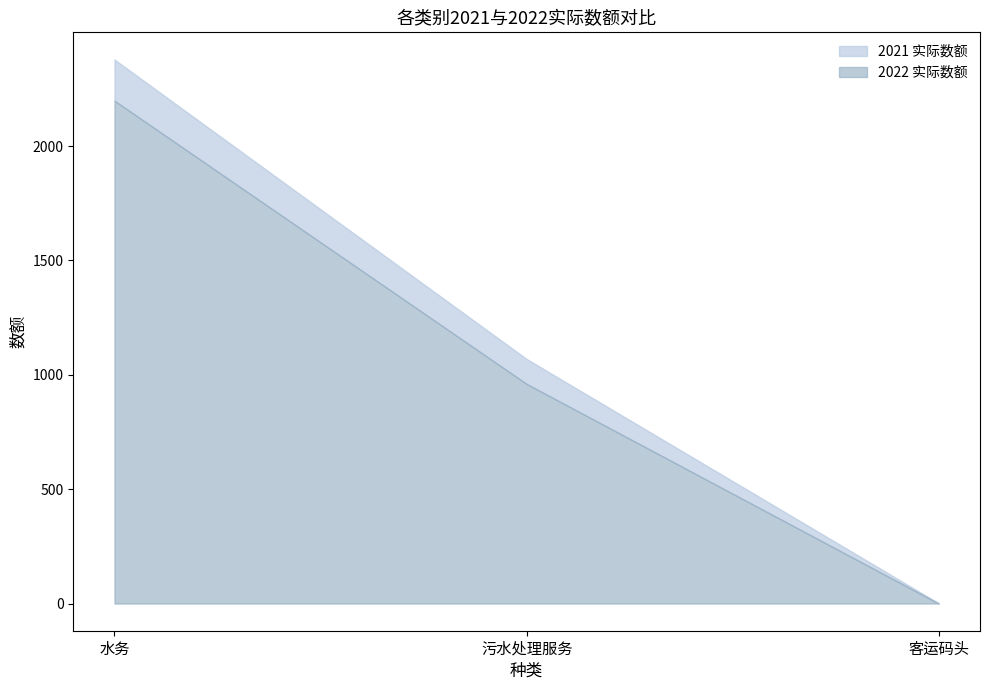

The value of 2022 实际数额 at 客运码头 is 1101. True or false?

False